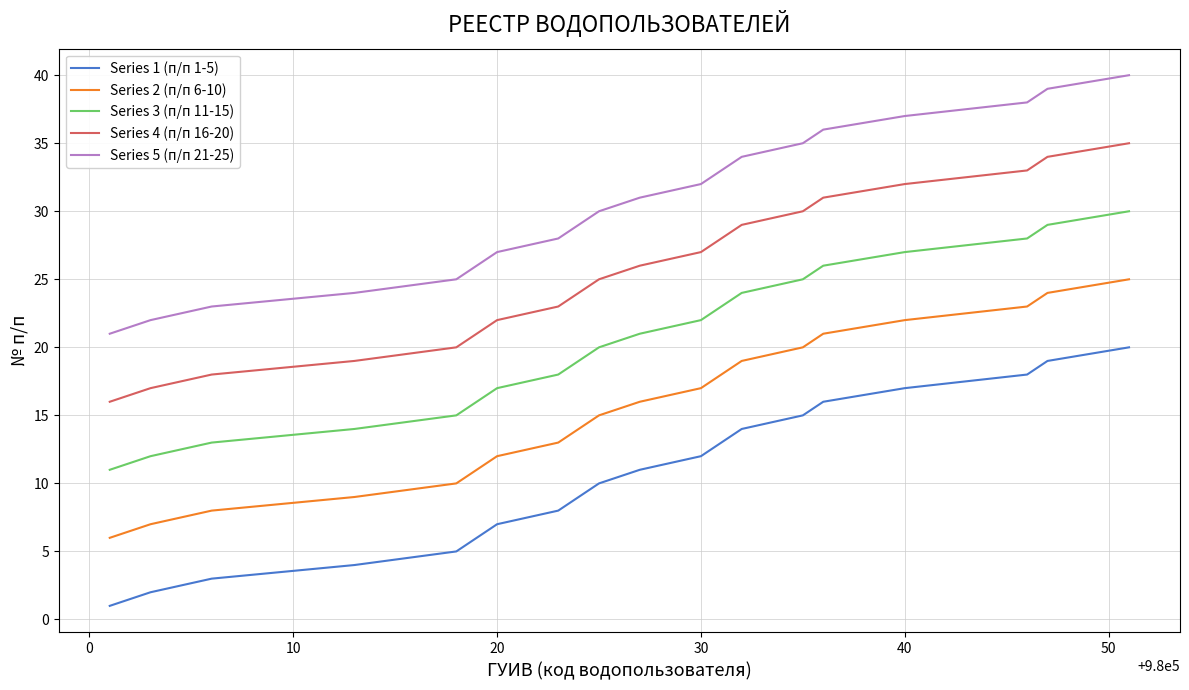

Does the chart display data point markers on the line(s)?

No